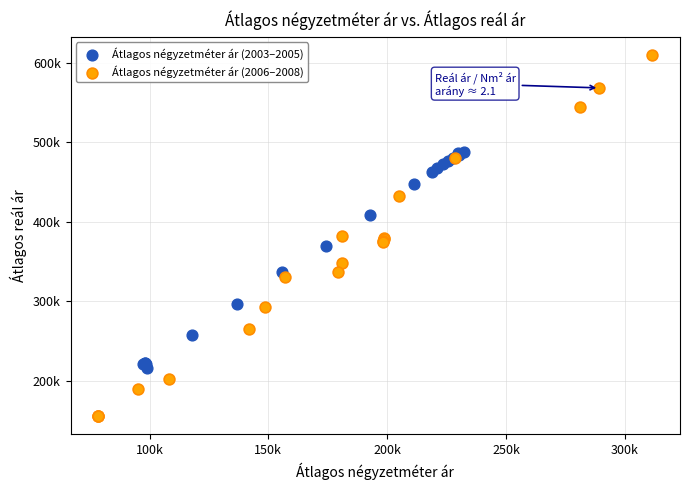

What are all the series names shown in the legend?

Átlagos négyzetméter ár (2003–2005), Átlagos négyzetméter ár (2006–2008)